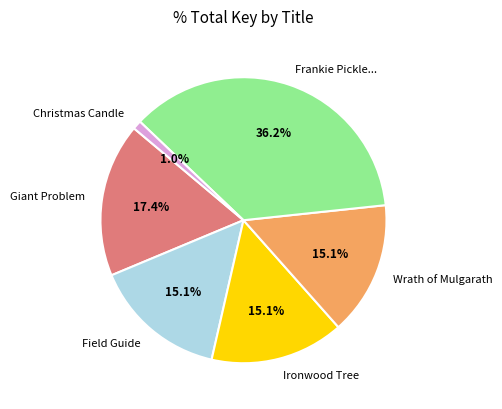

What is the ratio of the value at Ironwood Tree to the value at Field Guide?

1.0